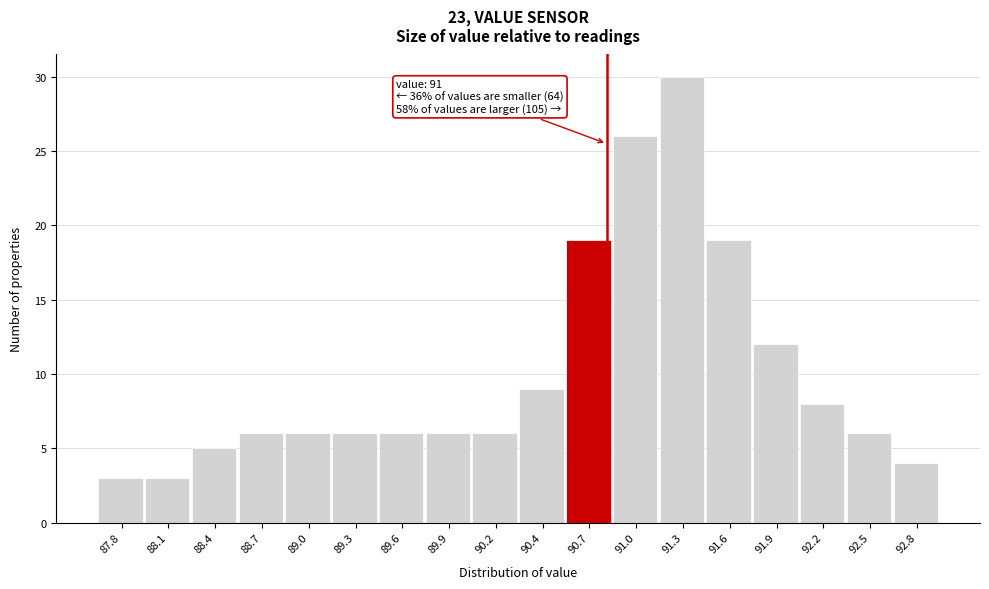

Reading left to right, list all the values displayed in this chart.

87.8=3	88.1=3	88.4=5	88.7=6	89.0=6	89.3=6	89.6=6	89.9=6	90.2=6	90.4=9	90.7=19	91.0=26	91.3=30	91.6=19	91.9=12	92.2=8	92.5=6	92.8=4